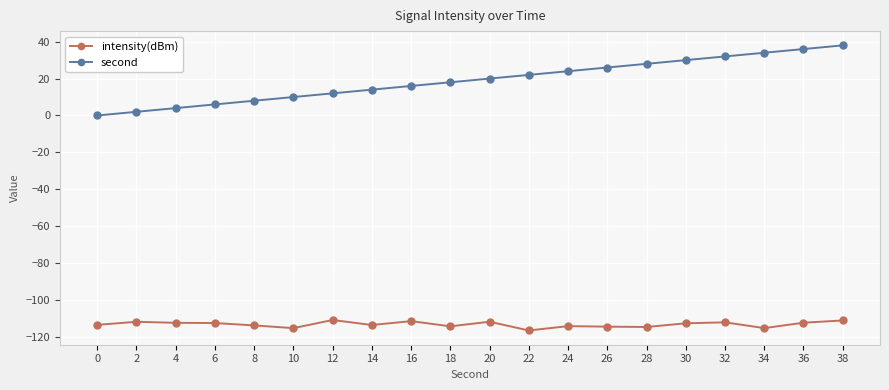

Count the number of categories in the chart.

20